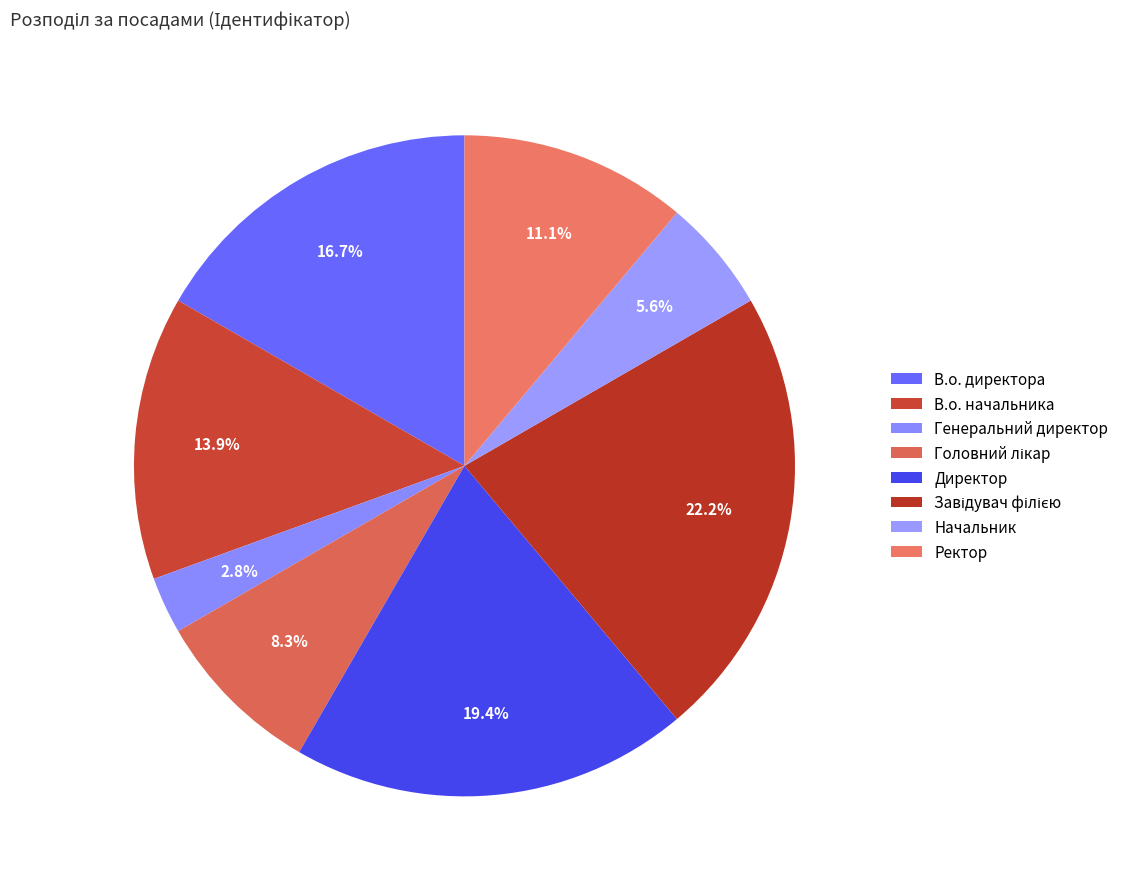

Count the number of slices in the pie.

8